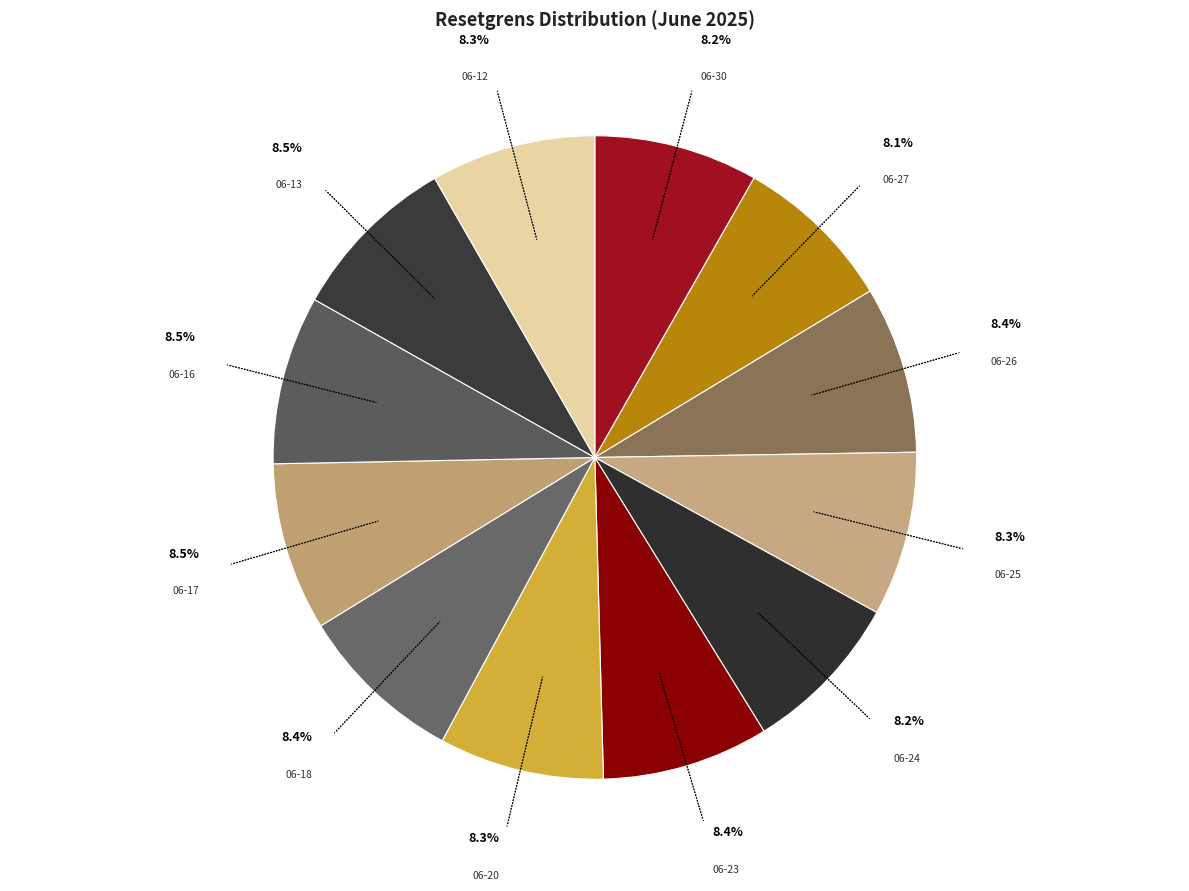

Count the number of slices in the pie.

12